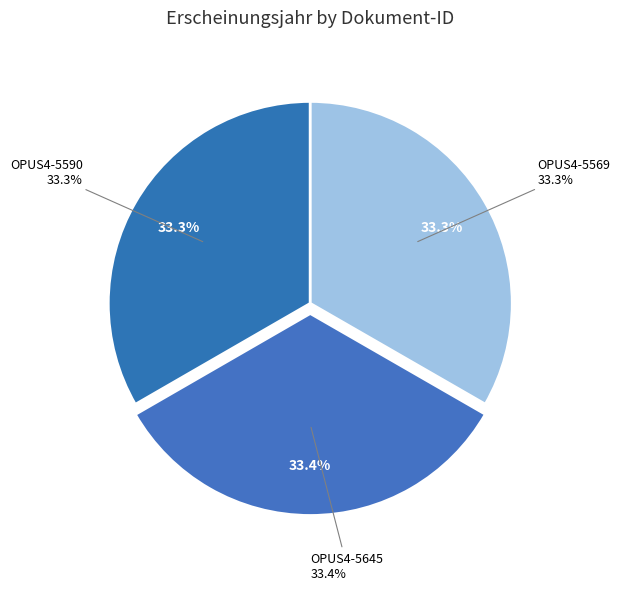

Is it true that OPUS4-5645 is 33% of the pie?

True